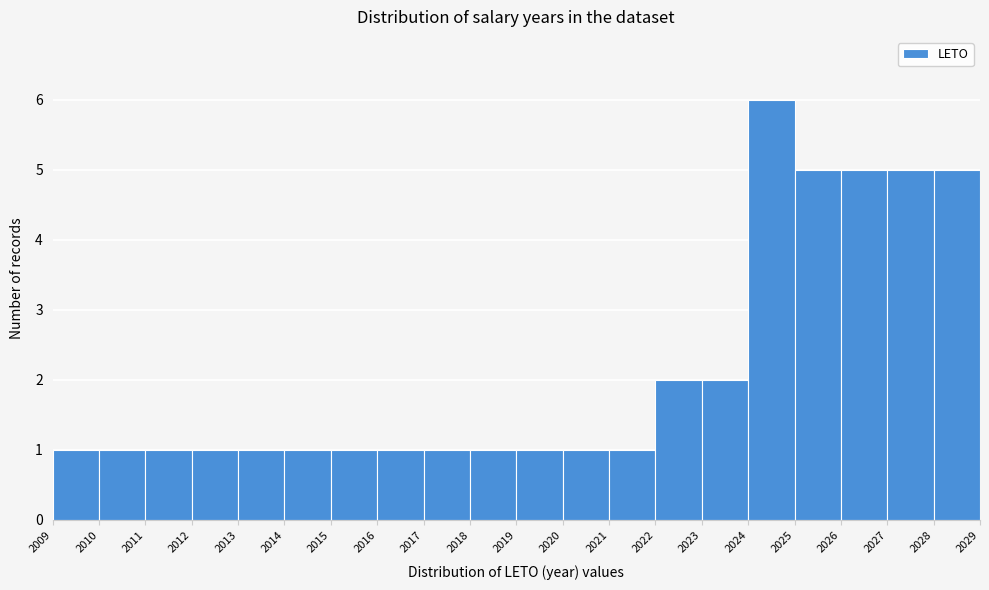

Over which range of the x-axis is the bar tallest?

2024 to 2025